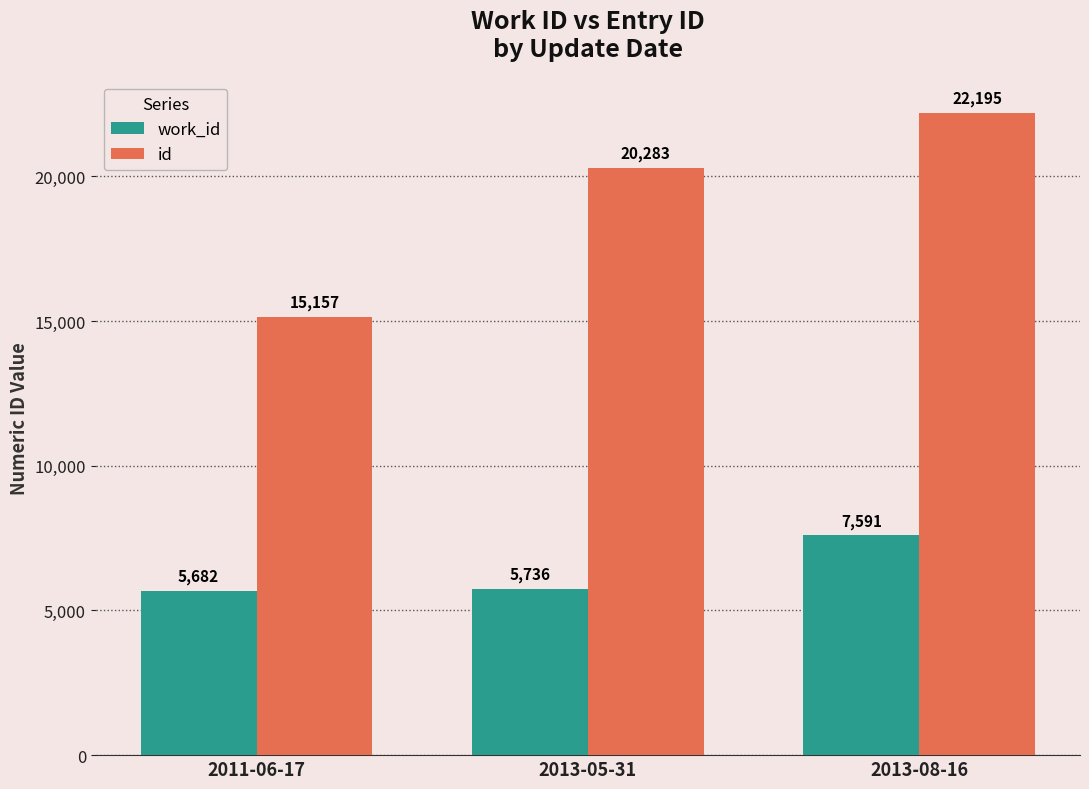

How many categories are shown in the chart?

3